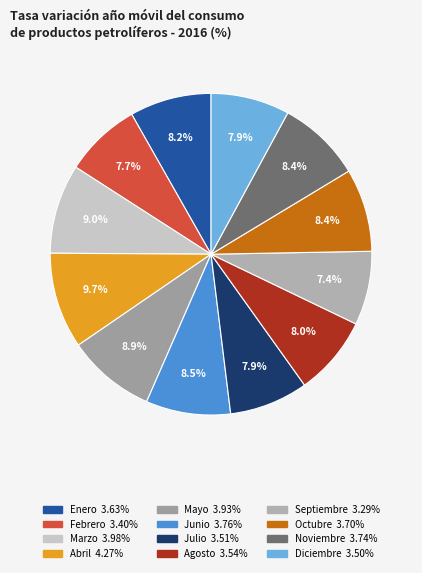

Is it true that Enero is 1% of the pie?

False